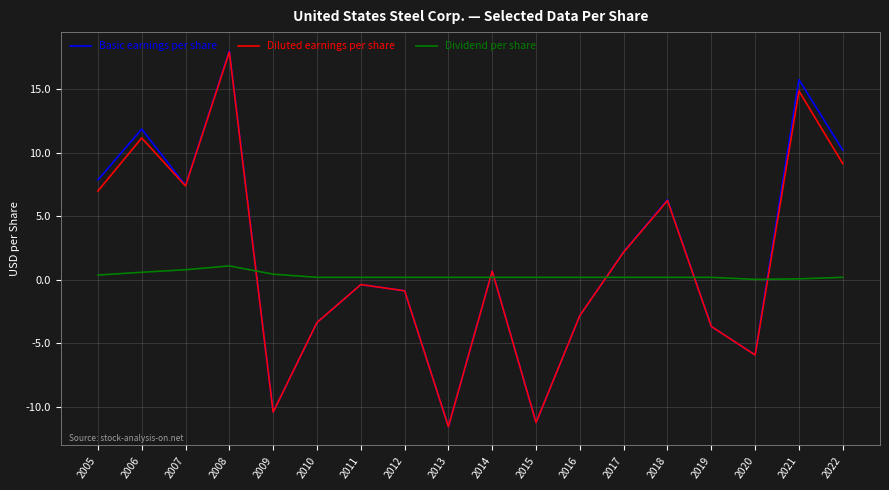

Is the value of Diluted earnings per share at 2010 greater than the value of Dividend per share at 2005?

No